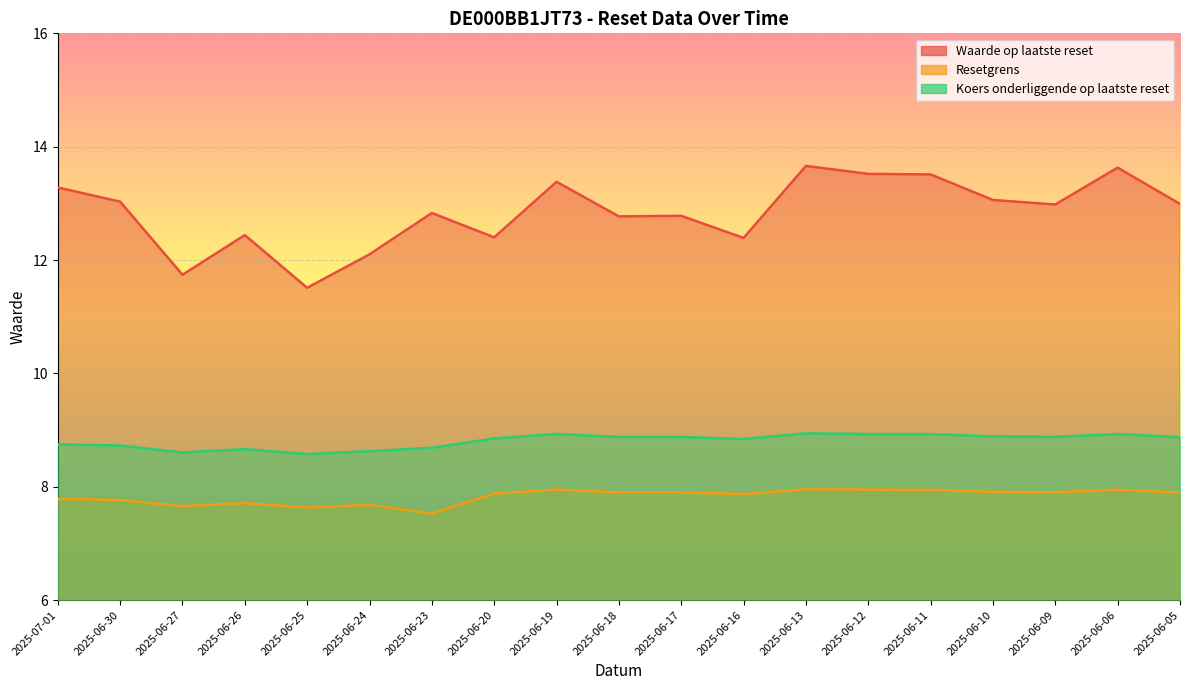

What is the label of the 13th point from the right?

2025-06-23